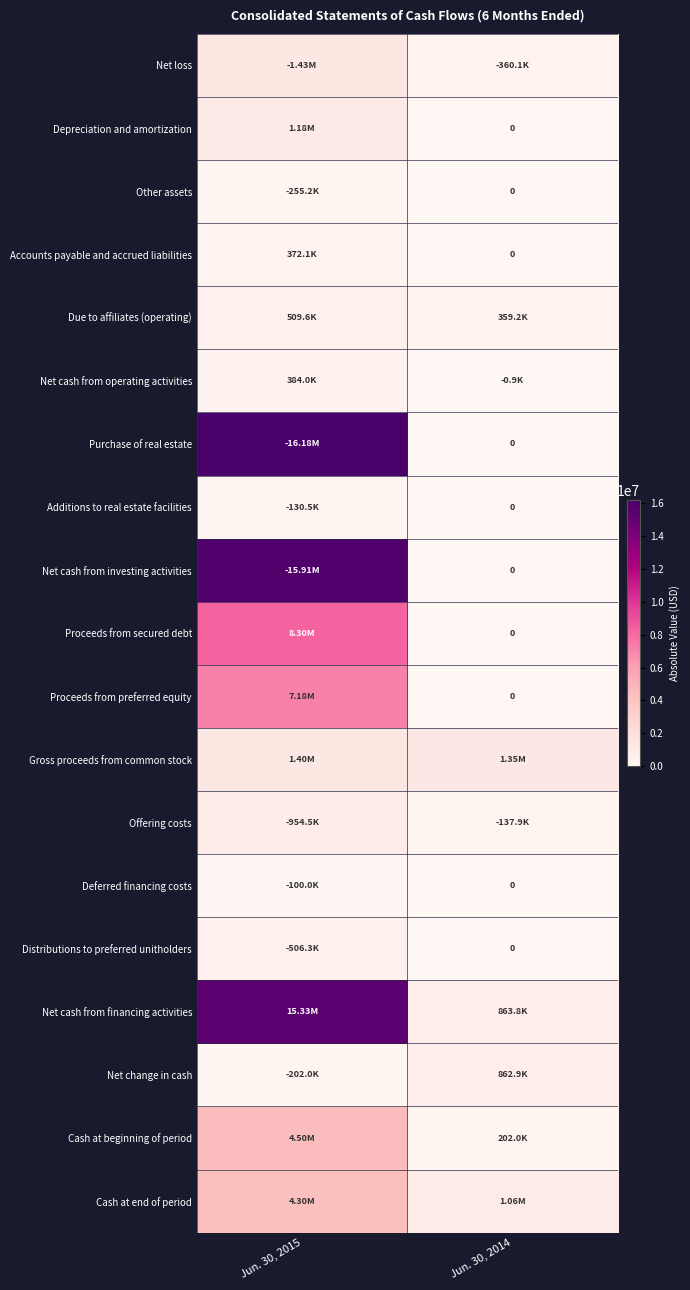

What is the sum of all Cash at end of period values?

5363251